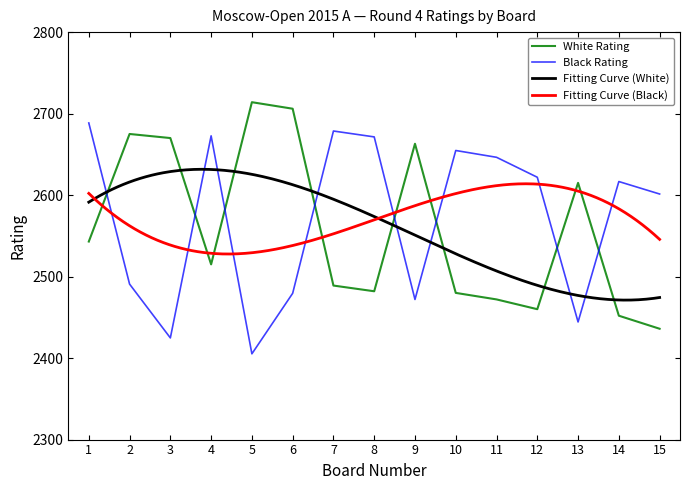

What is the greatest value displayed?

2714.0